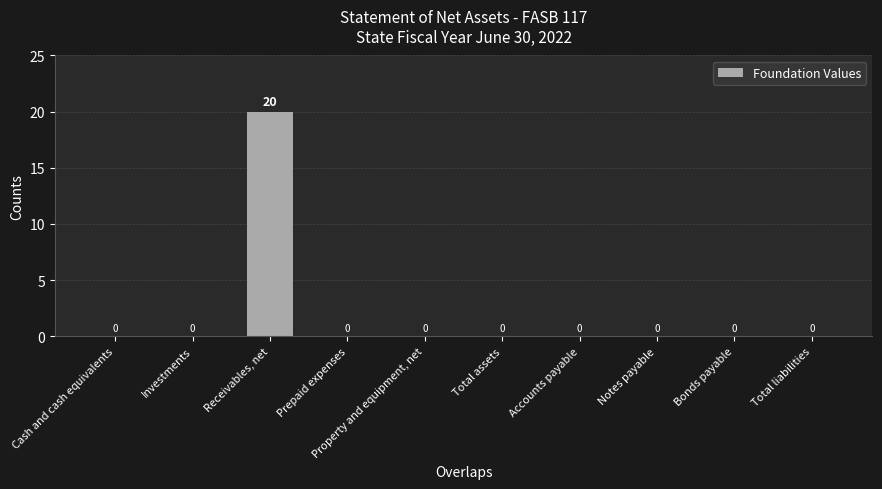

What is the sum of all values?

20